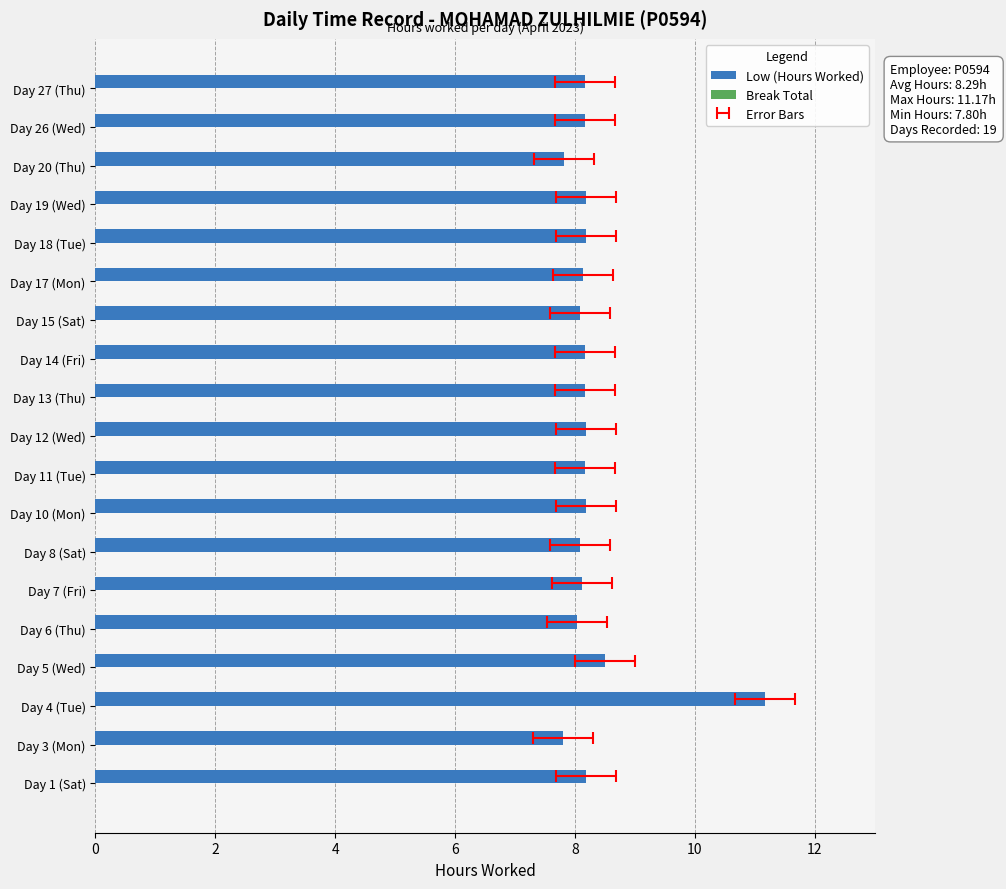

List the series in order of their overall mean, lowest first.

Break Total, Low (Hours Worked)